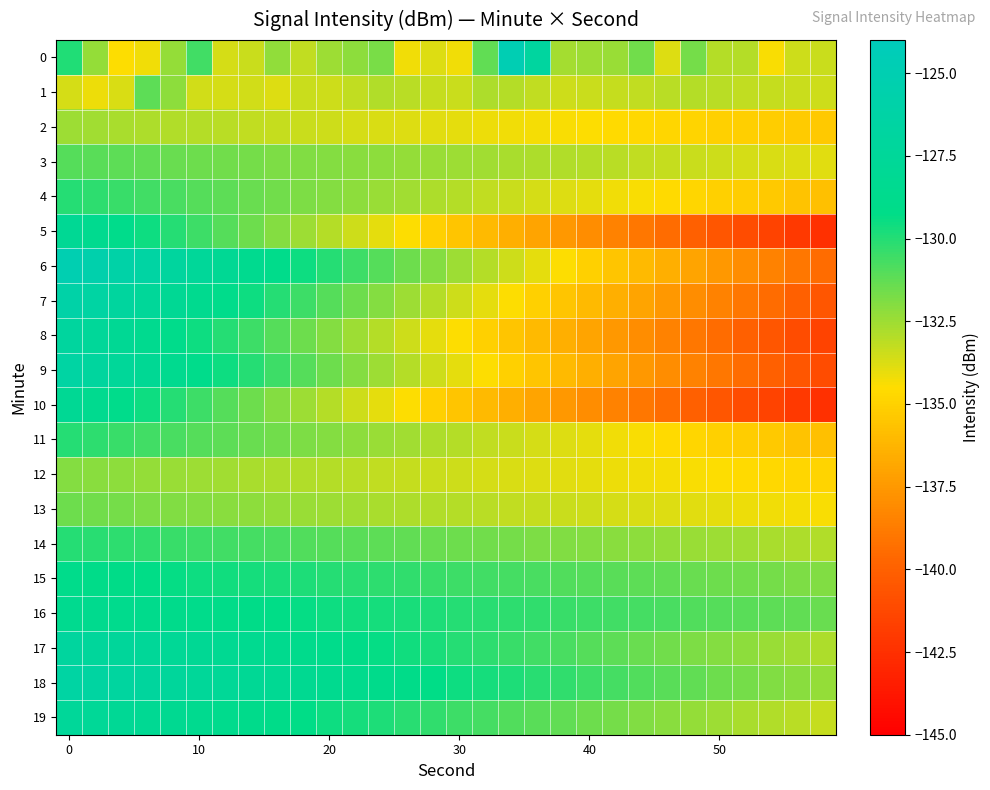

Reading left to right, what are all the values shown in this chart?

0: -130.0	-132.3	-134.5	-134.2	-132.3	-130.6	-133.6	-133.4	-132.3	-133.2	-132.5	-132.2	-131.8	-134.2	-133.8	-134.2	-131.2	-124.9	-127.0	-132.7	-132.5	-132.4	-131.6	-133.8	-131.6	-133.0	-132.9	-134.4	-133.4	-133.4
1: -133.7	-134.1	-133.7	-131.1	-132.2	-133.6	-133.6	-133.6	-133.8	-133.4	-133.5	-133.2	-132.9	-133.1	-133.3	-133.4	-132.8	-133.0	-133.2	-133.5	-133.4	-133.3	-133.2	-133.1	-133.0	-133.1	-133.2	-133.3	-133.4	-133.5
2: -132.5	-132.6	-132.7	-132.8	-132.9	-133.0	-133.1	-133.2	-133.3	-133.4	-133.5	-133.6	-133.7	-133.8	-133.9	-134.0	-134.1	-134.2	-134.3	-134.4	-134.5	-134.6	-134.7	-134.8	-134.9	-135.0	-135.1	-135.2	-135.3	-135.4
3: -131.0	-131.1	-131.2	-131.3	-131.4	-131.5	-131.6	-131.7	-131.8	-131.9	-132.0	-132.1	-132.2	-132.3	-132.4	-132.5	-132.6	-132.7	-132.8	-132.9	-133.0	-133.1	-133.2	-133.3	-133.4	-133.5	-133.6	-133.7	-133.8	-133.9
4: -130.0	-130.2	-130.4	-130.6	-130.8	-131.0	-131.2	-131.4	-131.6	-131.8	-132.0	-132.2	-132.4	-132.6	-132.8	-133.0	-133.2	-133.4	-133.6	-133.8	-134.0	-134.2	-134.4	-134.6	-134.8	-135.0	-135.2	-135.4	-135.6	-135.8
5: -128.0	-128.5	-129.0	-129.5	-130.0	-130.5	-131.0	-131.5	-132.0	-132.5	-133.0	-133.5	-134.0	-134.5	-135.0	-135.5	-136.0	-136.5	-137.0	-137.5	-138.0	-138.5	-139.0	-139.5	-140.0	-140.5	-141.0	-141.5	-142.0	-142.5
6: -125.0	-125.5	-126.0	-126.5	-127.0	-127.5	-128.0	-128.5	-129.0	-129.5	-130.0	-130.5	-131.0	-131.5	-132.0	-132.5	-133.0	-133.5	-134.0	-134.5	-135.0	-135.5	-136.0	-136.5	-137.0	-137.5	-138.0	-138.5	-139.0	-139.5
7: -126.0	-126.5	-127.0	-127.5	-128.0	-128.5	-129.0	-129.5	-130.0	-130.5	-131.0	-131.5	-132.0	-132.5	-133.0	-133.5	-134.0	-134.5	-135.0	-135.5	-136.0	-136.5	-137.0	-137.5	-138.0	-138.5	-139.0	-139.5	-140.0	-140.5
8: -127.0	-127.5	-128.0	-128.5	-129.0	-129.5	-130.0	-130.5	-131.0	-131.5	-132.0	-132.5	-133.0	-133.5	-134.0	-134.5	-135.0	-135.5	-136.0	-136.5	-137.0	-137.5	-138.0	-138.5	-139.0	-139.5	-140.0	-140.5	-141.0	-141.5
9: -126.5	-127.0	-127.5	-128.0	-128.5	-129.0	-129.5	-130.0	-130.5	-131.0	-131.5	-132.0	-132.5	-133.0	-133.5	-134.0	-134.5	-135.0	-135.5	-136.0	-136.5	-137.0	-137.5	-138.0	-138.5	-139.0	-139.5	-140.0	-140.5	-141.0
10: -128.0	-128.5	-129.0	-129.5	-130.0	-130.5	-131.0	-131.5	-132.0	-132.5	-133.0	-133.5	-134.0	-134.5	-135.0	-135.5	-136.0	-136.5	-137.0	-137.5	-138.0	-138.5	-139.0	-139.5	-140.0	-140.5	-141.0	-141.5	-142.0	-142.5
11: -130.0	-130.2	-130.4	-130.6	-130.8	-131.0	-131.2	-131.4	-131.6	-131.8	-132.0	-132.2	-132.4	-132.6	-132.8	-133.0	-133.2	-133.4	-133.6	-133.8	-134.0	-134.2	-134.4	-134.6	-134.8	-135.0	-135.2	-135.4	-135.6	-135.8
12: -132.0	-132.1	-132.2	-132.3	-132.4	-132.5	-132.6	-132.7	-132.8	-132.9	-133.0	-133.1	-133.2	-133.3	-133.4	-133.5	-133.6	-133.7	-133.8	-133.9	-134.0	-134.1	-134.2	-134.3	-134.4	-134.5	-134.6	-134.7	-134.8	-134.9
13: -131.5	-131.6	-131.7	-131.8	-131.9	-132.0	-132.1	-132.2	-132.3	-132.4	-132.5	-132.6	-132.7	-132.8	-132.9	-133.0	-133.1	-133.2	-133.3	-133.4	-133.5	-133.6	-133.7	-133.8	-133.9	-134.0	-134.1	-134.2	-134.3	-134.4
14: -130.0	-130.1	-130.2	-130.3	-130.4	-130.5	-130.6	-130.7	-130.8	-130.9	-131.0	-131.1	-131.2	-131.3	-131.4	-131.5	-131.6	-131.7	-131.8	-131.9	-132.0	-132.1	-132.2	-132.3	-132.4	-132.5	-132.6	-132.7	-132.8	-132.9
15: -129.0	-129.1	-129.2	-129.3	-129.4	-129.5	-129.6	-129.7	-129.8	-129.9	-130.0	-130.1	-130.2	-130.3	-130.4	-130.5	-130.6	-130.7	-130.8	-130.9	-131.0	-131.1	-131.2	-131.3	-131.4	-131.5	-131.6	-131.7	-131.8	-131.9
16: -128.5	-128.6	-128.7	-128.8	-128.9	-129.0	-129.1	-129.2	-129.3	-129.4	-129.5	-129.6	-129.7	-129.8	-129.9	-130.0	-130.1	-130.2	-130.3	-130.4	-130.5	-130.6	-130.7	-130.8	-130.9	-131.0	-131.1	-131.2	-131.3	-131.4
17: -127.0	-127.2	-127.4	-127.6	-127.8	-128.0	-128.2	-128.4	-128.6	-128.8	-129.0	-129.2	-129.4	-129.6	-129.8	-130.0	-130.2	-130.4	-130.6	-130.8	-131.0	-131.2	-131.4	-131.6	-131.8	-132.0	-132.2	-132.4	-132.6	-132.8
18: -126.5	-126.7	-126.9	-127.1	-127.3	-127.5	-127.7	-127.9	-128.1	-128.3	-128.5	-128.7	-128.9	-129.1	-129.3	-129.5	-129.7	-129.9	-130.1	-130.3	-130.5	-130.7	-130.9	-131.1	-131.3	-131.5	-131.7	-131.9	-132.1	-132.3
19: -127.5	-127.7	-127.9	-128.1	-128.3	-128.5	-128.7	-128.9	-129.1	-129.3	-129.5	-129.7	-129.9	-130.1	-130.3	-130.5	-130.7	-130.9	-131.1	-131.3	-131.5	-131.7	-131.9	-132.1	-132.3	-132.5	-132.7	-132.9	-133.1	-133.3